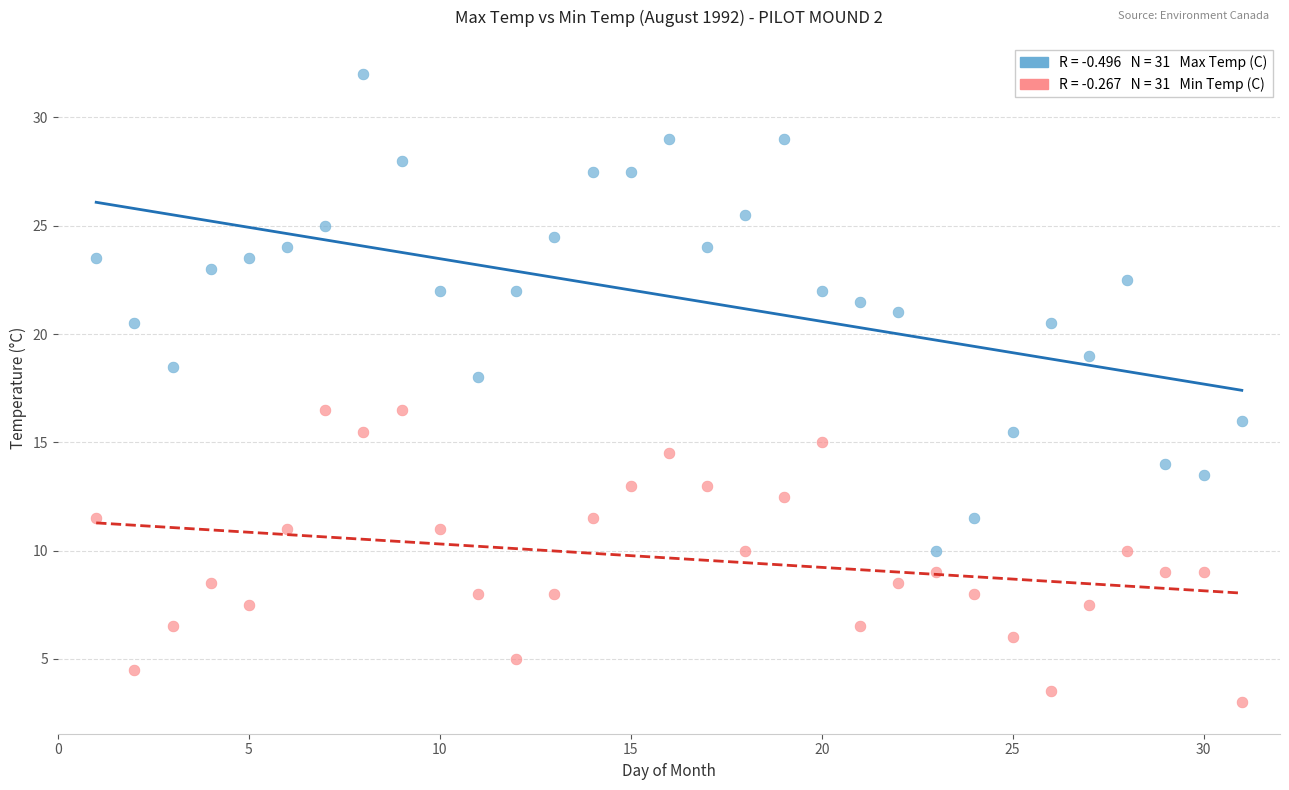

Across all data points, what is the range of Y values (max minus min)?

29.0